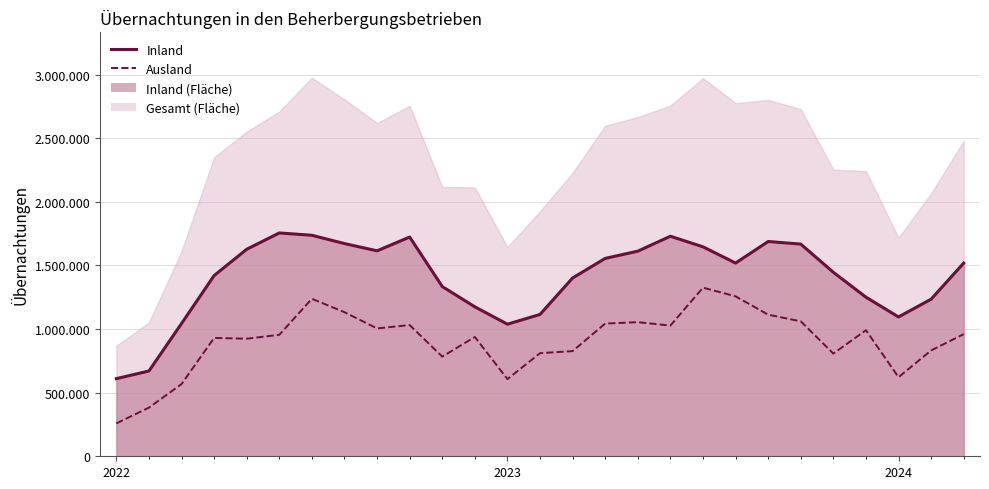

What value does the Inland series have at 25, to the nearest 50?

1234650